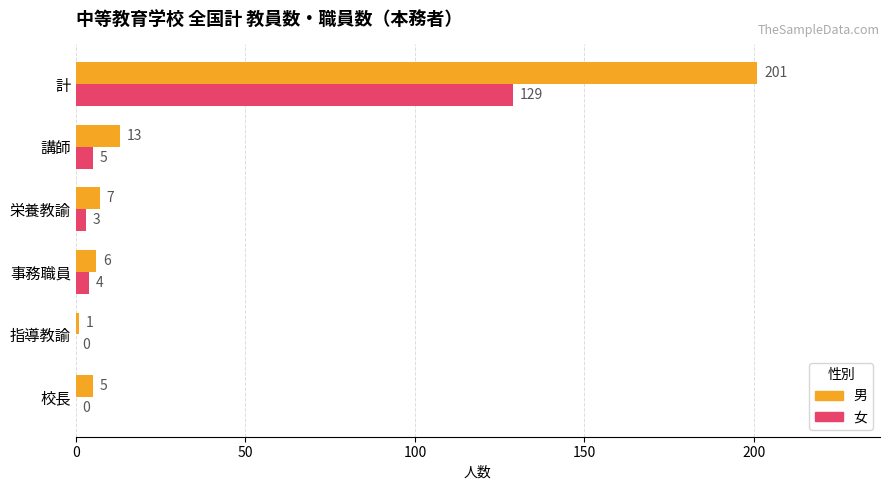

What is the greatest value displayed?

201